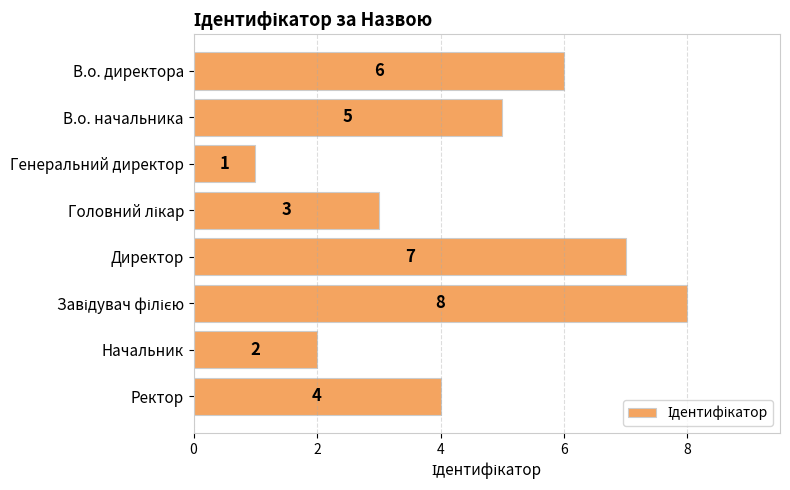

Which category has the lowest value across all series?

Генеральний директор